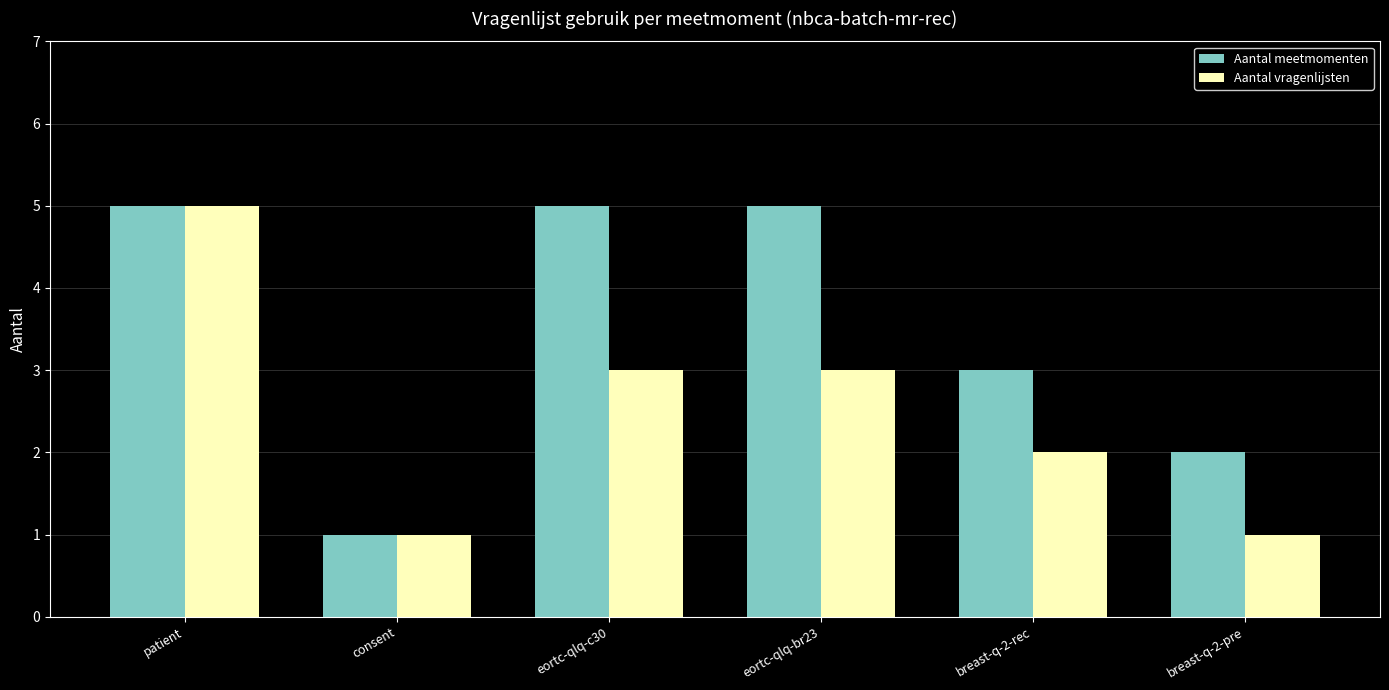

What is the lowest value of the Aantal meetmomenten series?

1